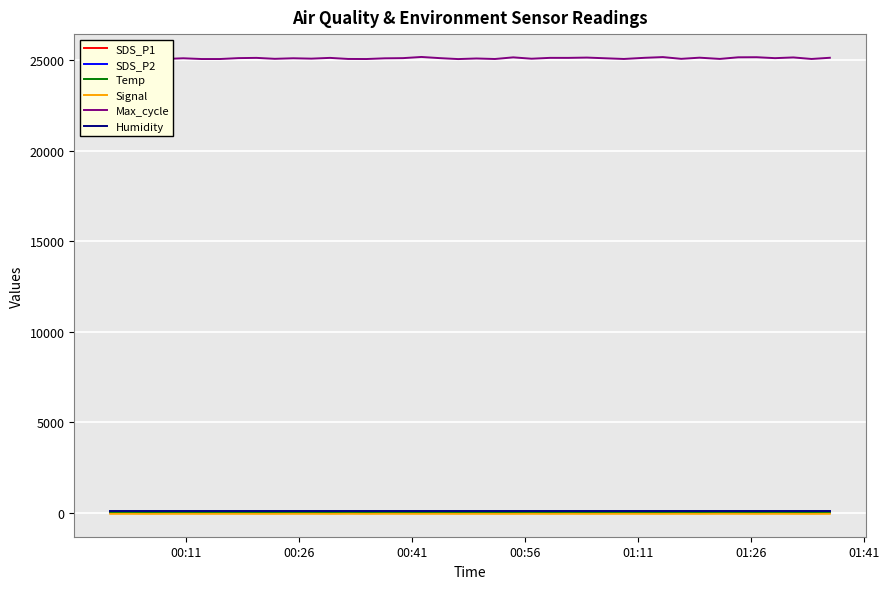

Is this an area chart (filled region under the line)?

No